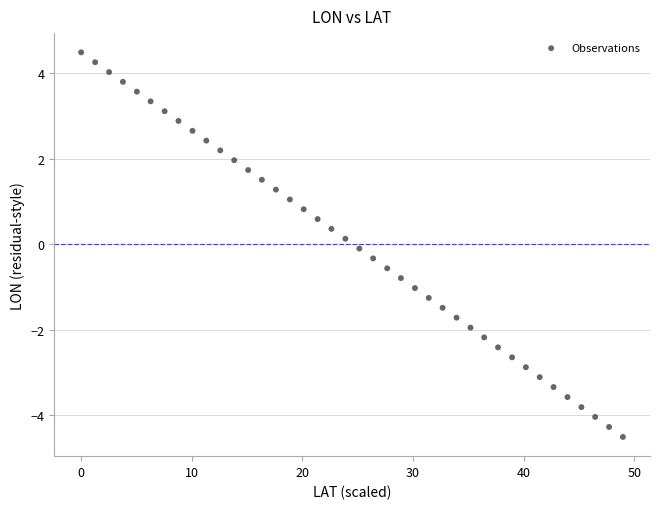

What is the range of X values (max minus min)?

49.0